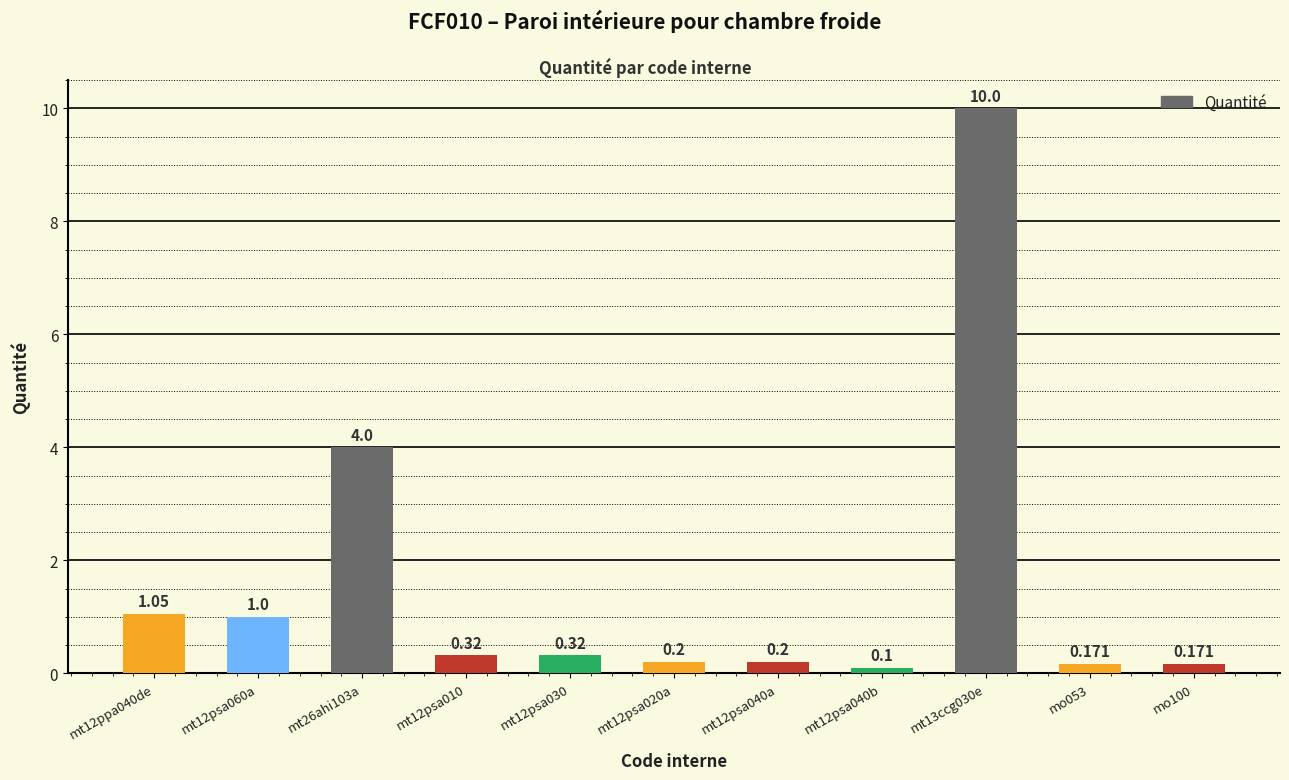

What is the label of the 1st bar from the left?

mt12ppa040de